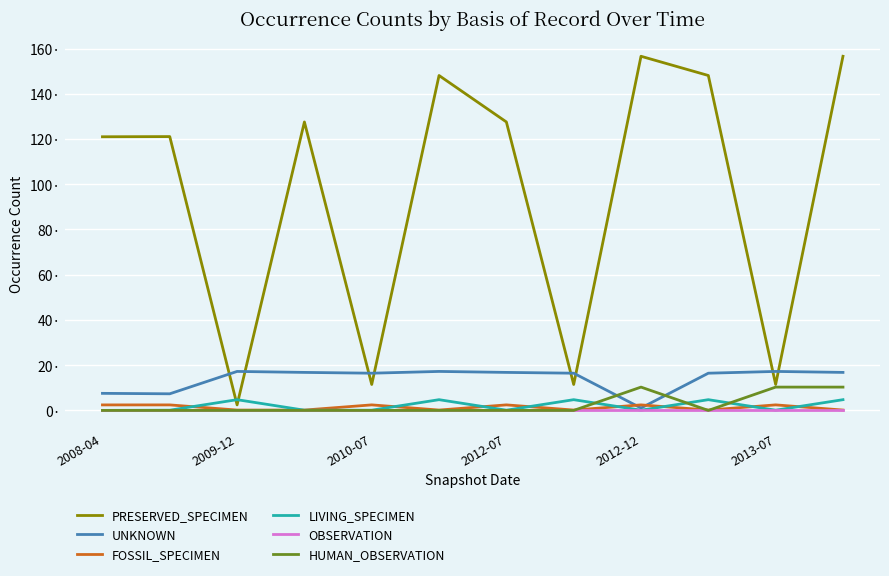

What are all the series names shown in the legend?

PRESERVED_SPECIMEN, UNKNOWN, FOSSIL_SPECIMEN, LIVING_SPECIMEN, OBSERVATION, HUMAN_OBSERVATION